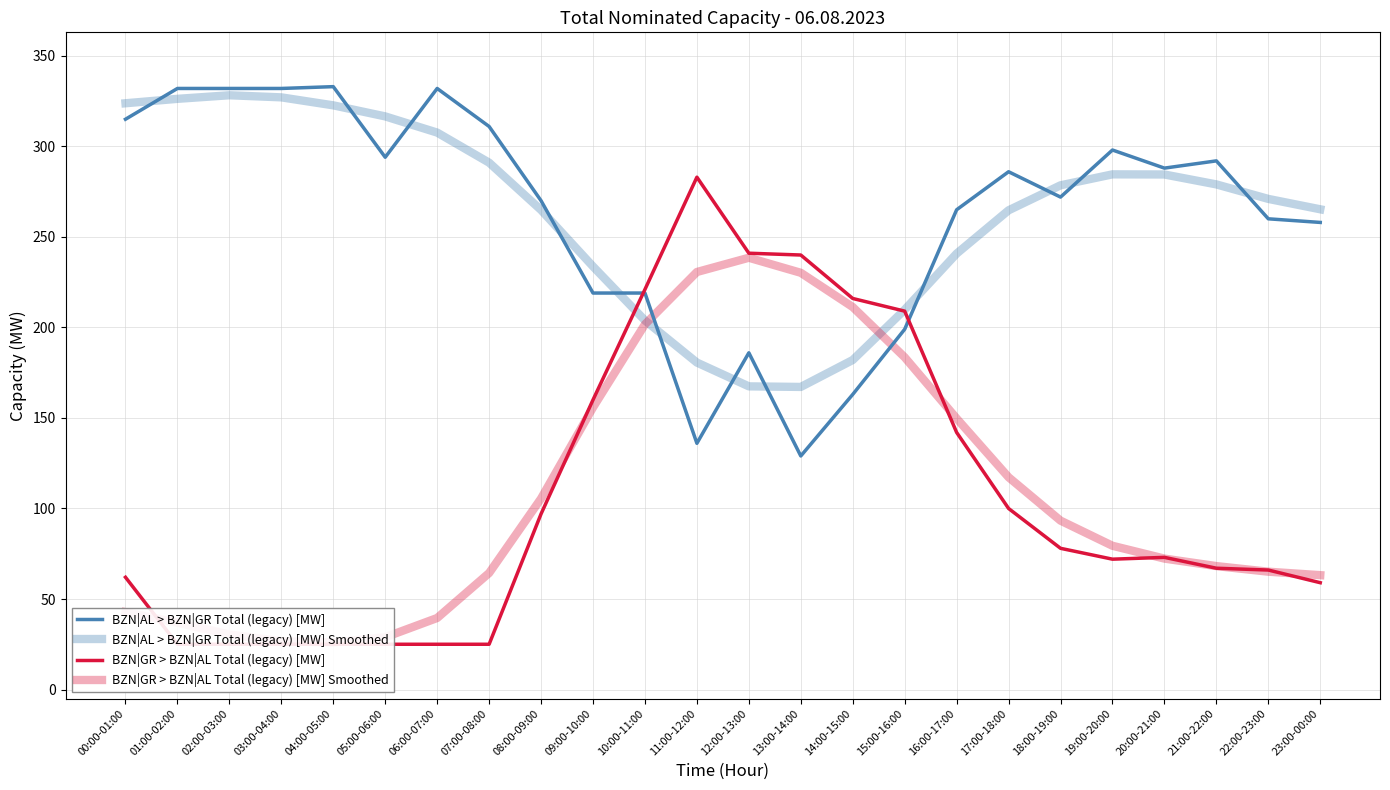

Rank the series by their maximum value, from highest to lowest.

BZN|AL > BZN|GR Total (legacy) [MW], BZN|AL > BZN|GR Total (legacy) [MW] Smoothed, BZN|GR > BZN|AL Total (legacy) [MW], BZN|GR > BZN|AL Total (legacy) [MW] Smoothed